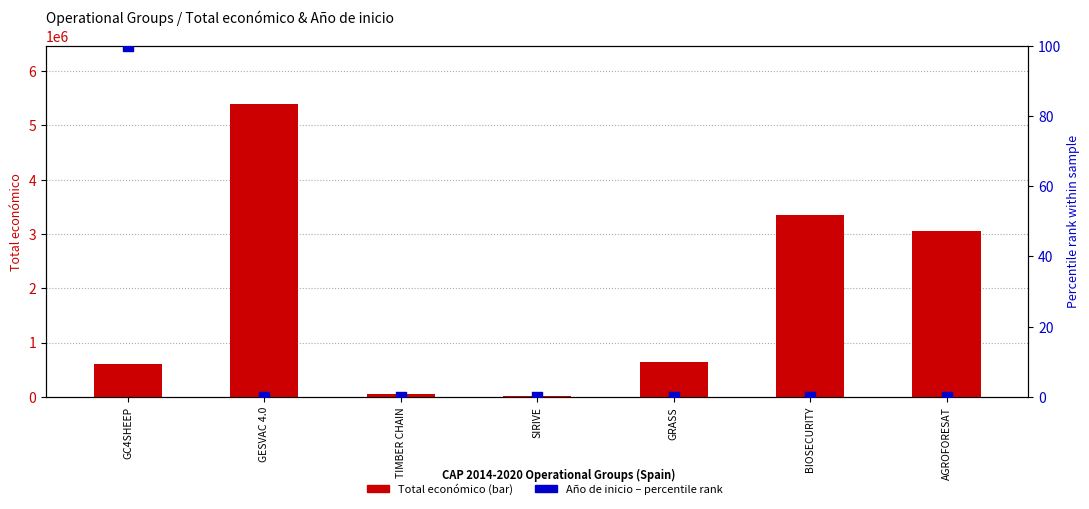

What are all the series names shown in the legend?

Total económico, Año de inicio (percentile rank)